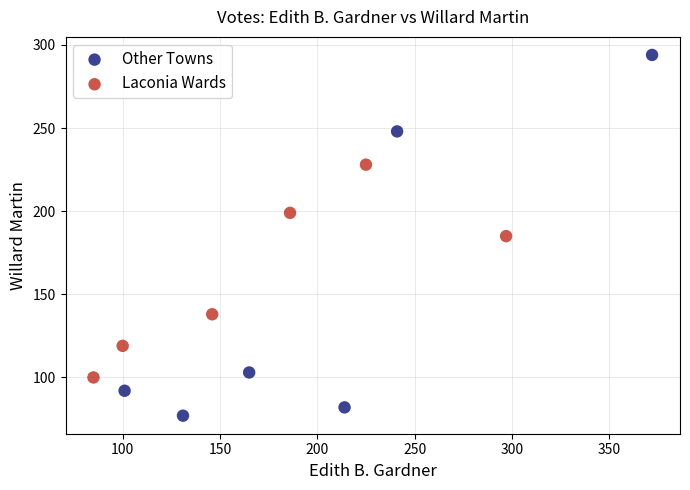

Which series has the widest spread of Y values?

Other Towns